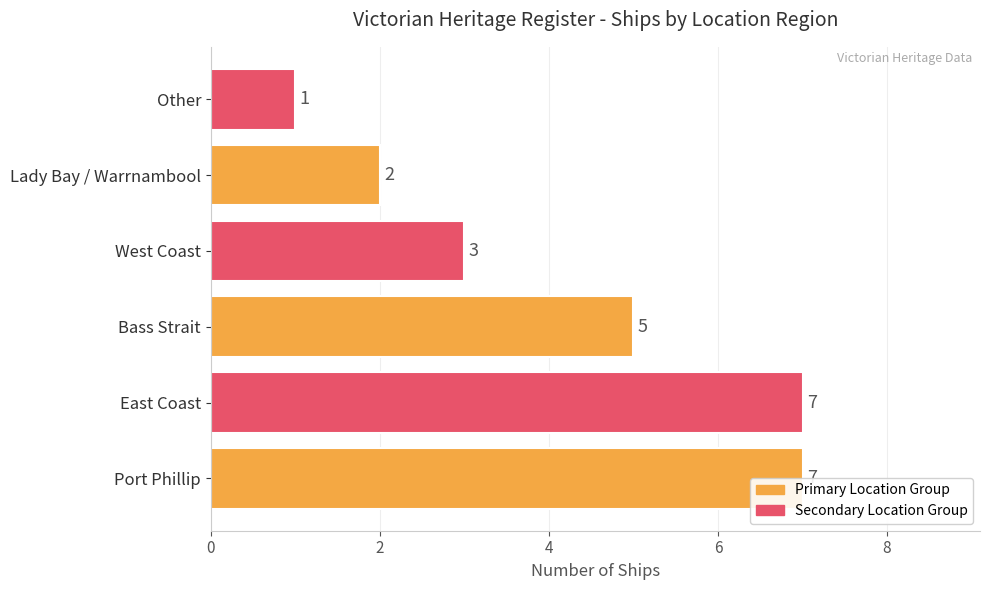

How many bars are there in total?

6